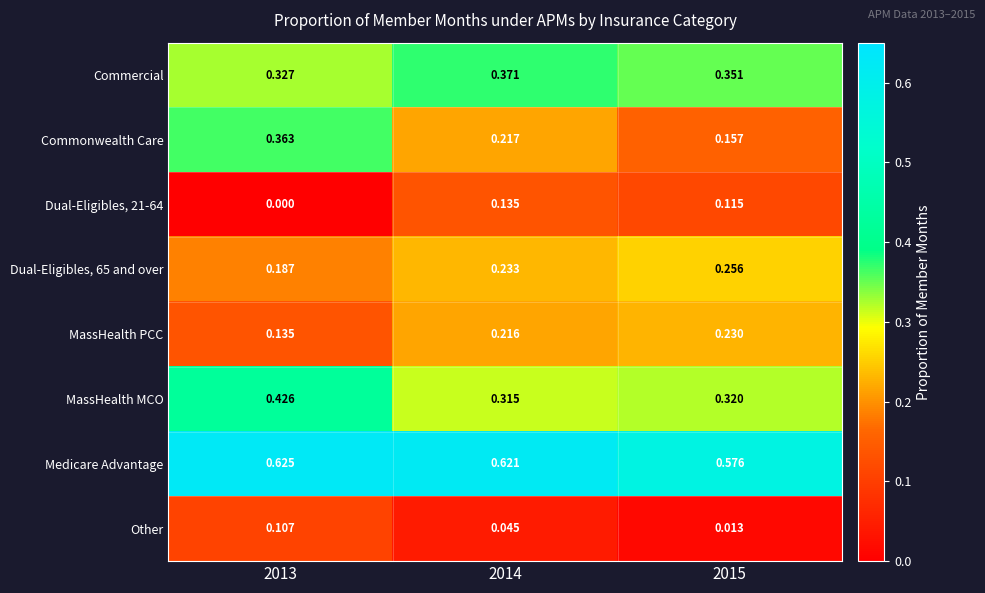

Between 2014 and 2015, which series saw the biggest shift?

Commonwealth Care